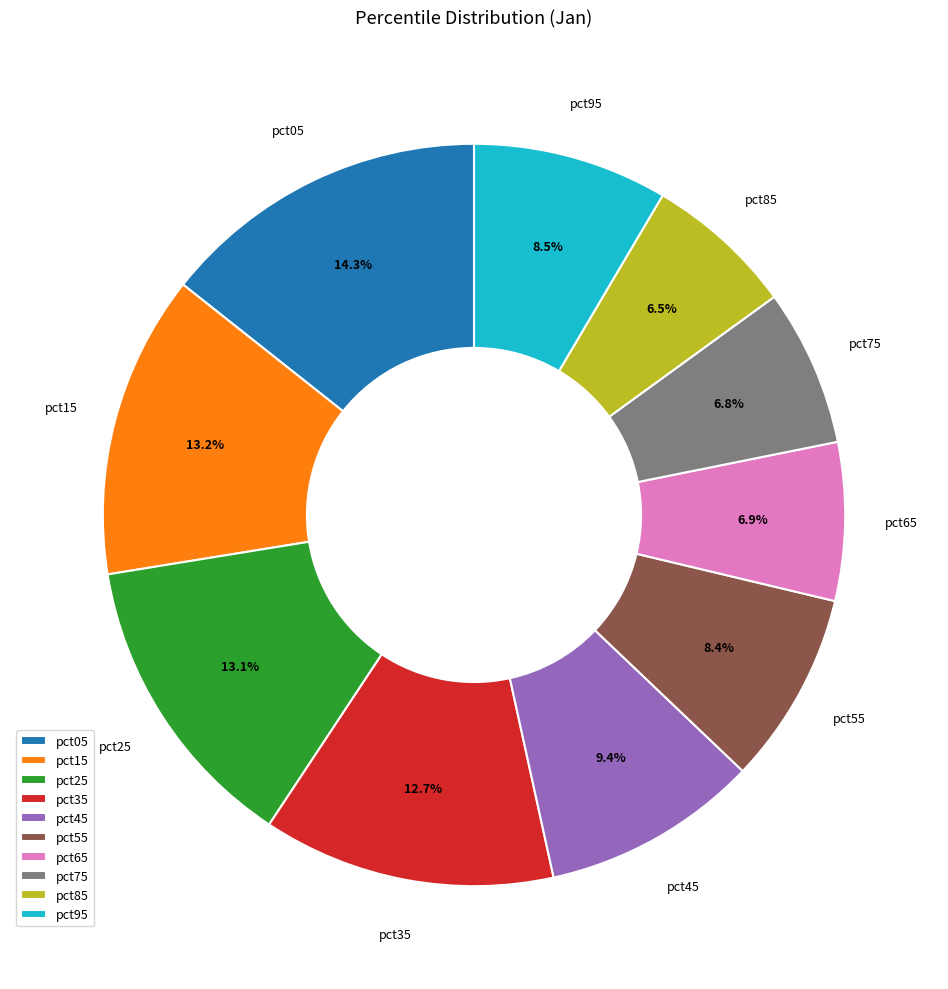

What is the largest slice in the pie chart?

pct05